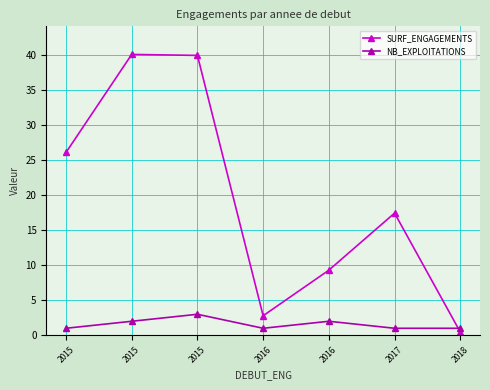

In NB_EXPLOITATIONS, how many points are lower than both neighbors (excluding endpoints)?

1